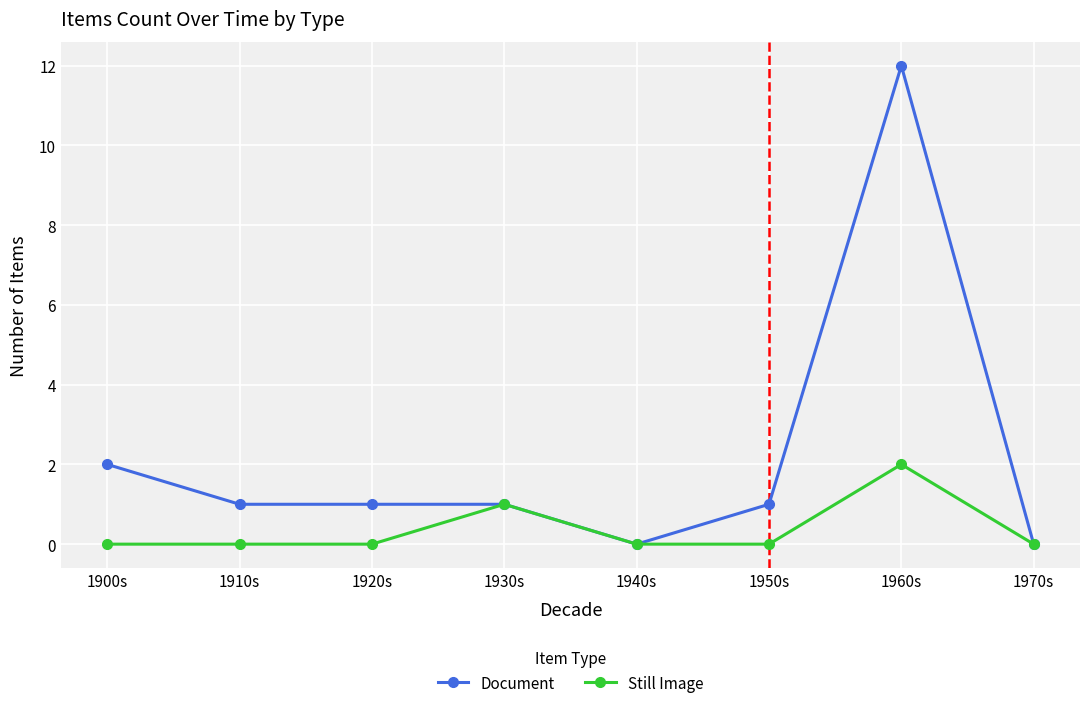

At which category is the sum across all series the highest?

1960s